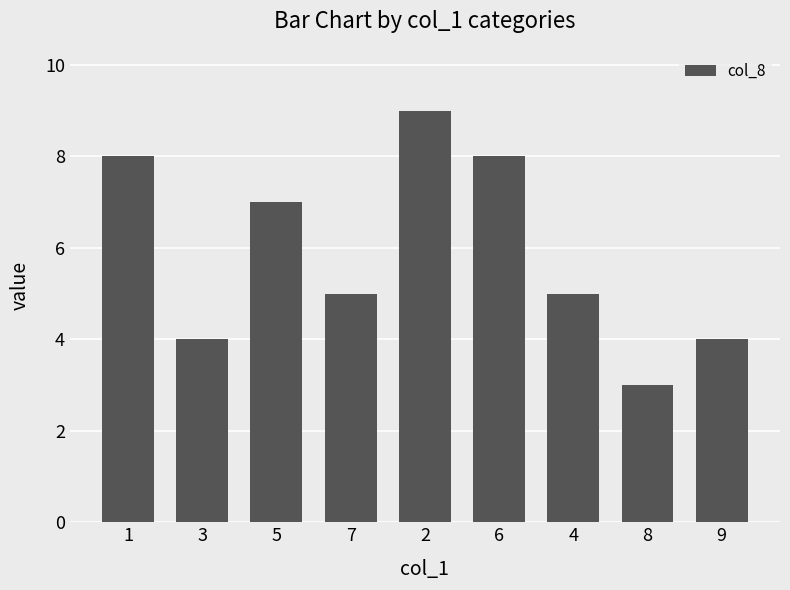

What is the label of the 1st bar from the right?

9